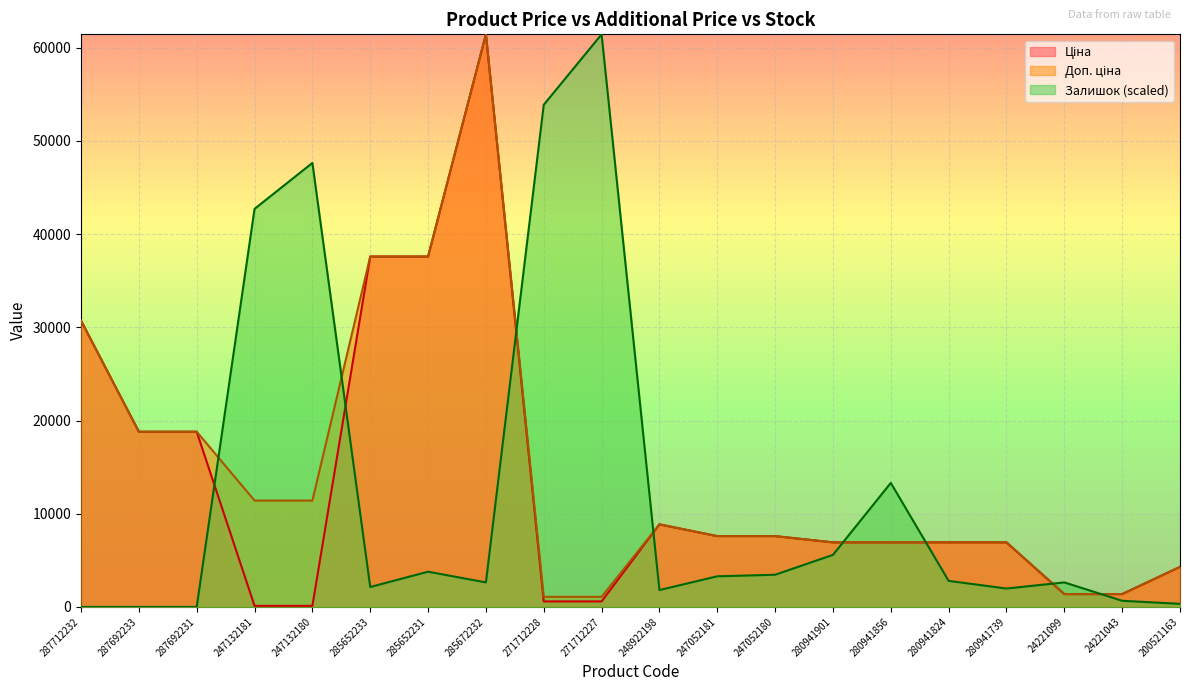

True or false: Залишок has more than 2 points higher than both neighbors.

True